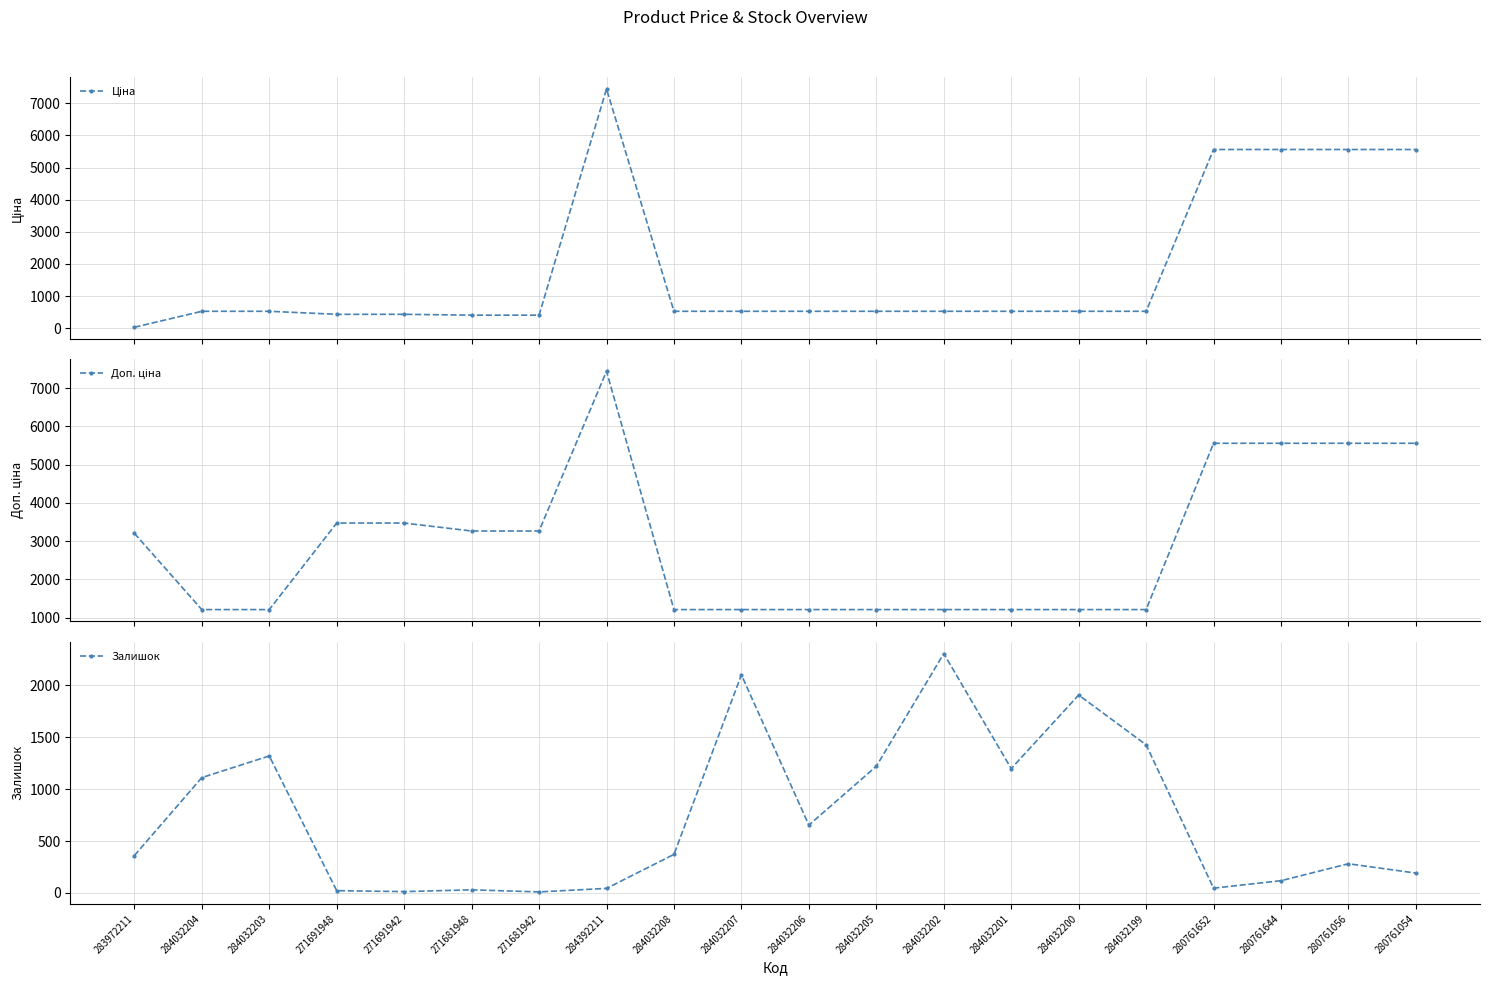

How many interior local peaks does the Доп. ціна series have?

1